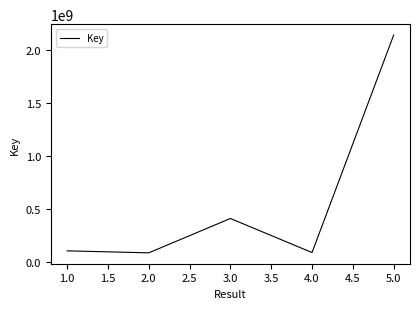

The value at 1.0 is 100728443. True or false?

True